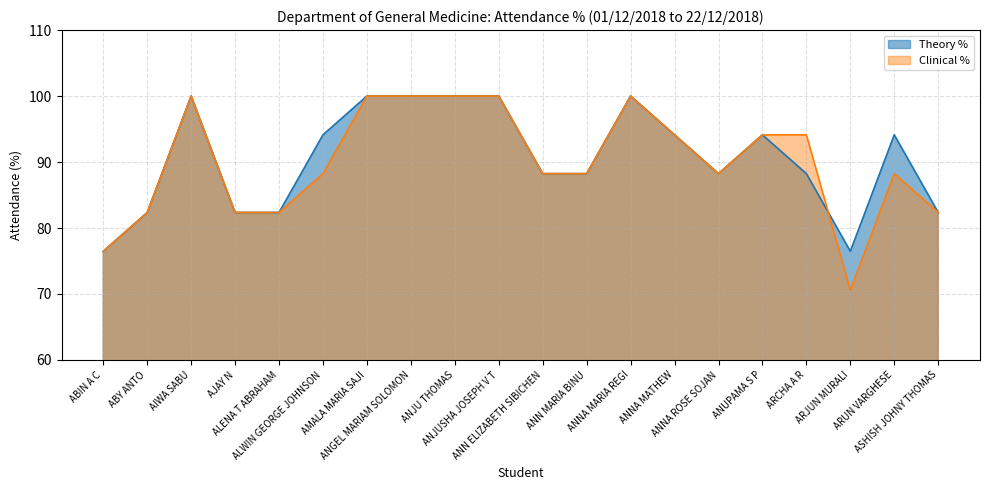

What is the total value across all series at ASHISH JOHNY THOMAS?

164.7